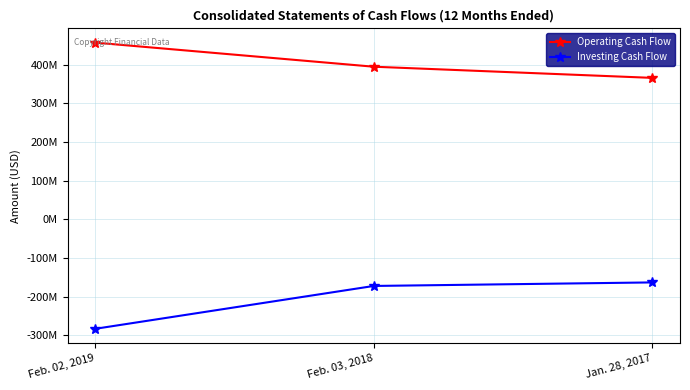

What are all the series names shown in the legend?

Operating Cash Flow, Investing Cash Flow